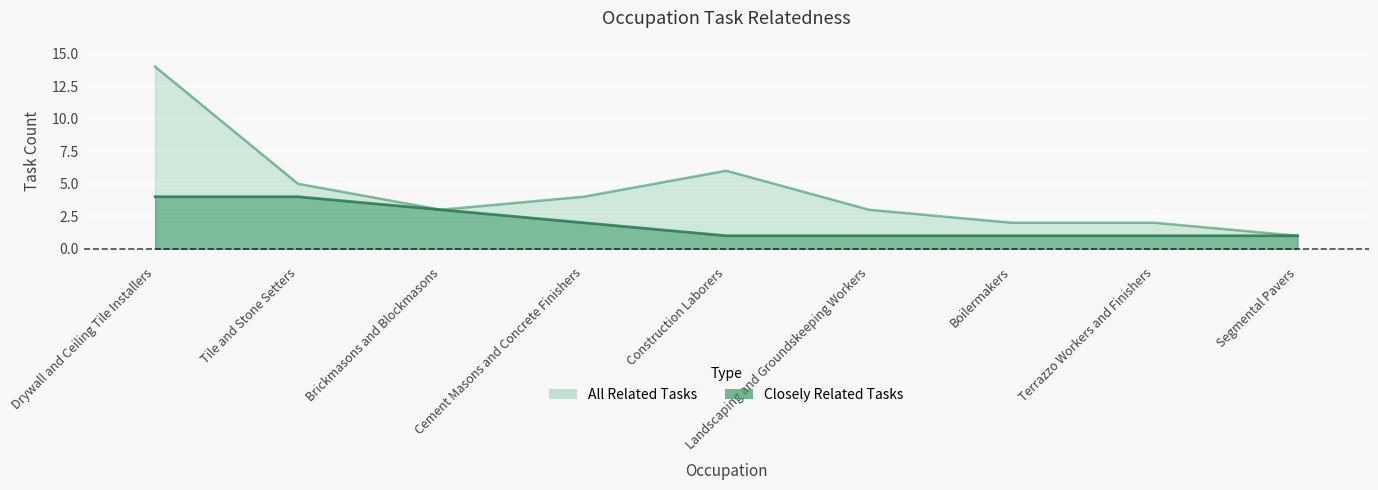

What is the label of the 8th point from the left?

Terrazzo Workers and Finishers